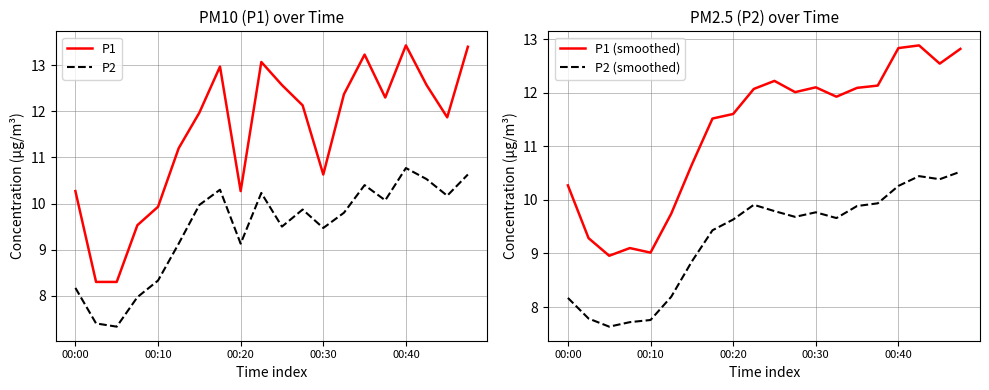

True or false: P2 and P1 intersect in this chart.

False